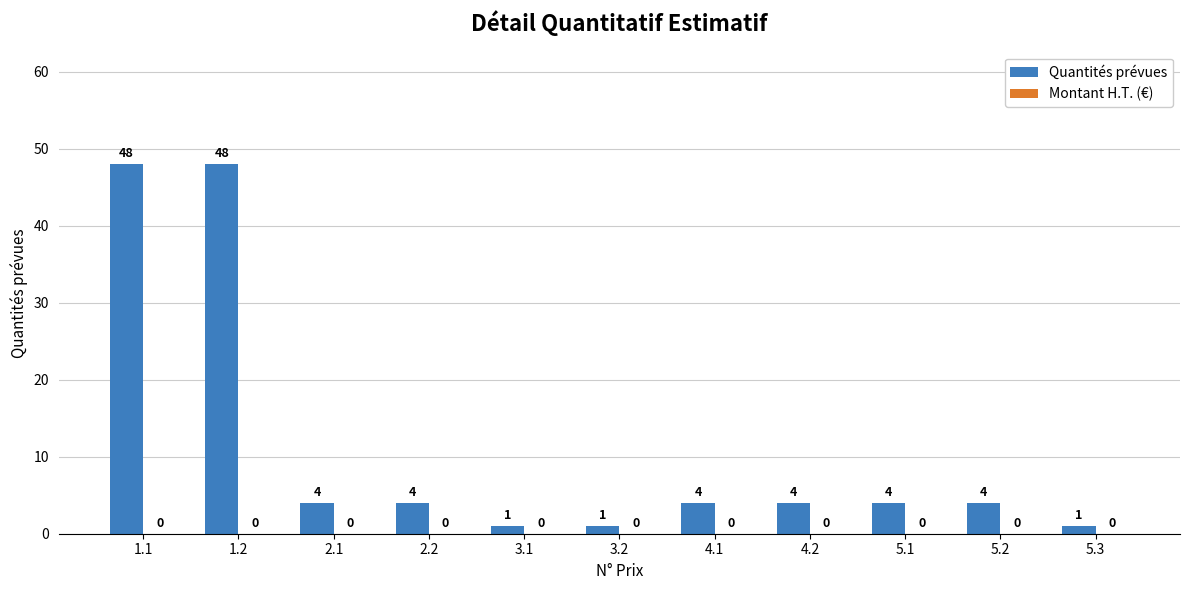

Reading left to right, transcribe all the data shown in this chart.

48	48	4	4	1	1	4	4	4	4	1